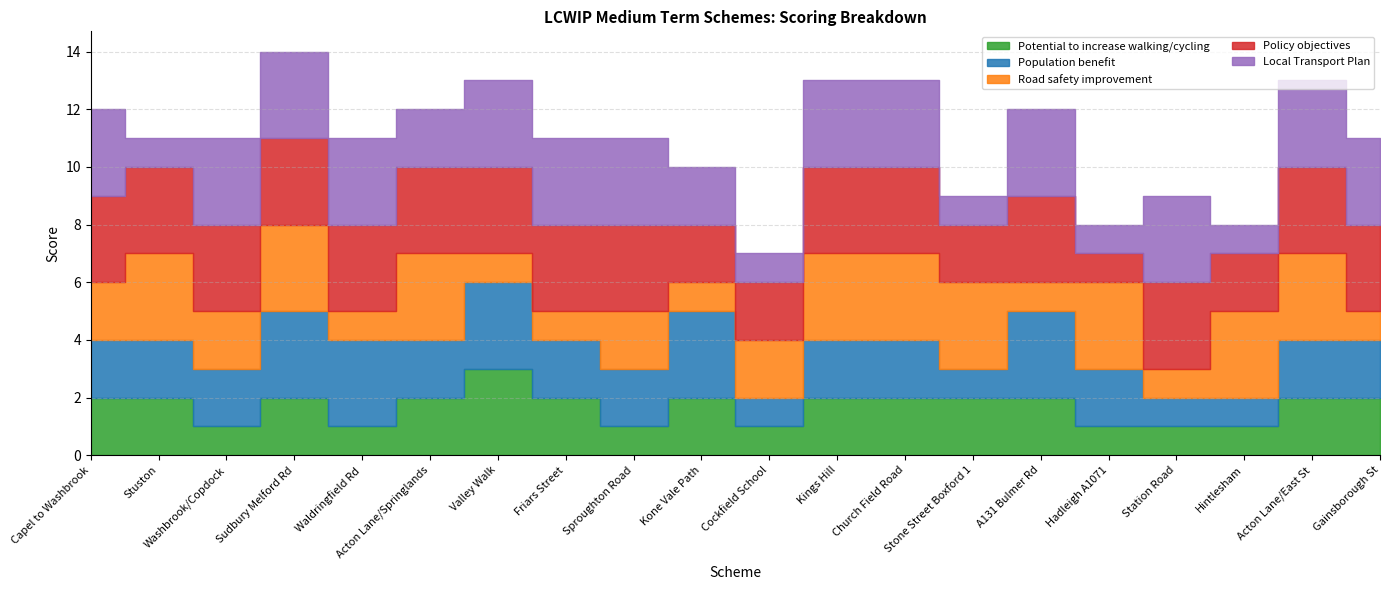

Rank the categories by Potential to increase walking/cycling value from lowest to highest.

Washbrook/Copdock, Waldringfield Rd, Sproughton Road, Cockfield School, Hadleigh A1071, Station Road, Hintlesham, Capel to Washbrook, Stuston, Sudbury Melford Rd, Acton Lane/Springlands, Friars Street, Kone Vale Path, Kings Hill, Church Field Road, Stone Street Boxford 1, A131 Bulmer Rd, Acton Lane/East St, Gainsborough St, Valley Walk